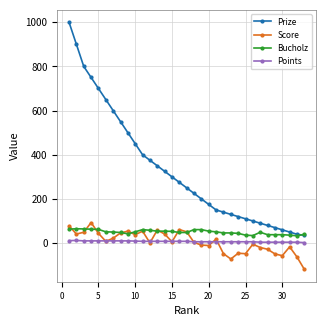

What is the lowest value of the Prize series?

35